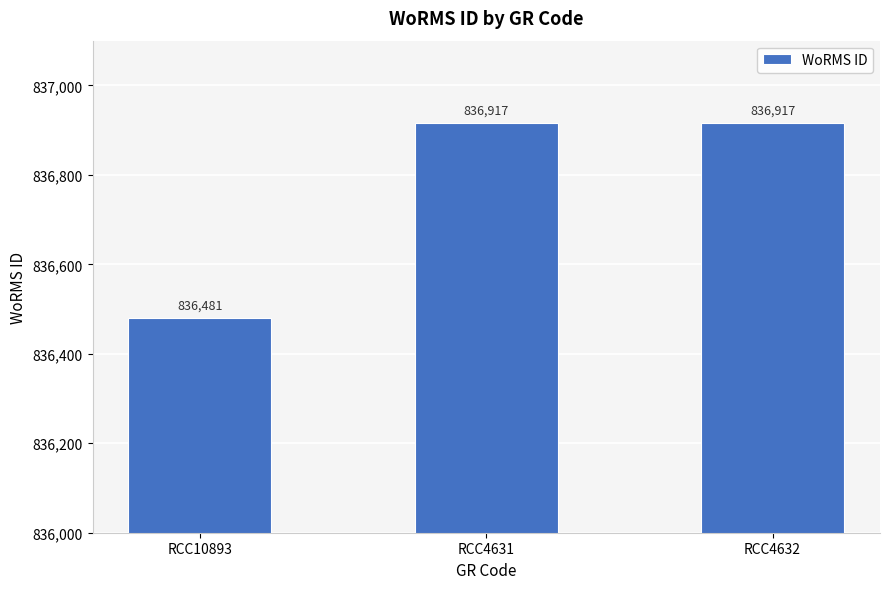

What is the difference between the second highest and minimum values?

436